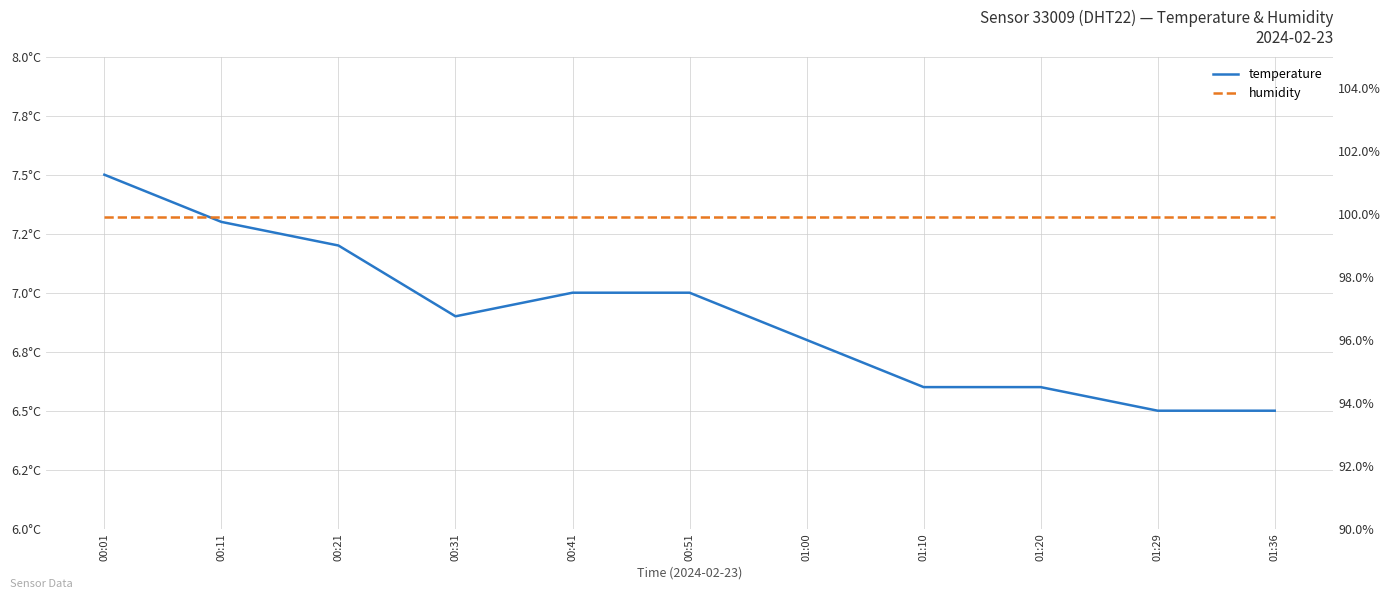

What is the difference between the highest and lowest values at 01:20?

93.3